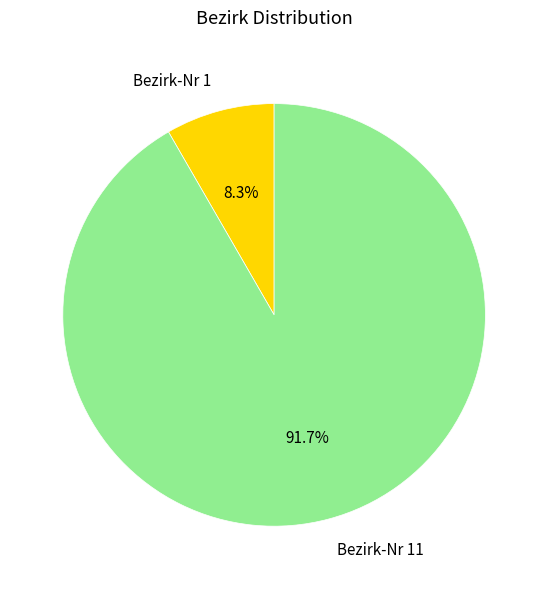

Which category has the biggest portion of the pie?

Bezirk-Nr 11